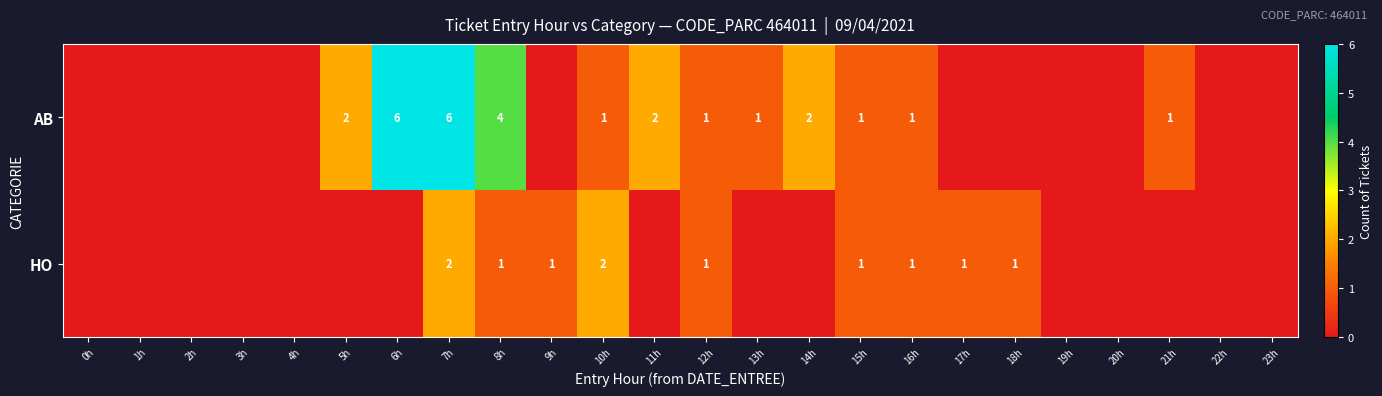

The AB series shows 2 at 15h. True or false?

False